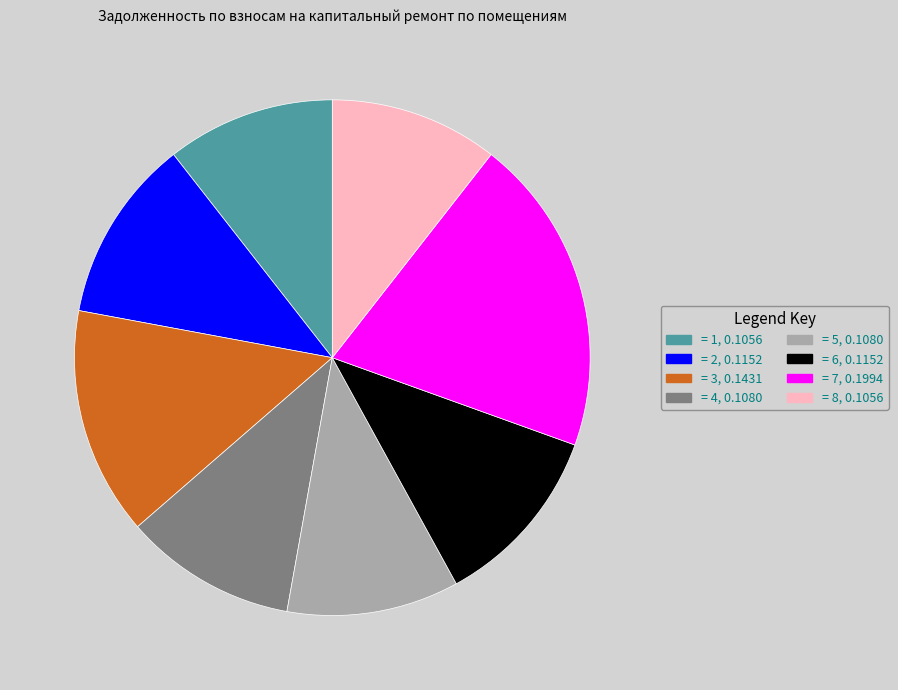

Does any single category account for the majority?

No